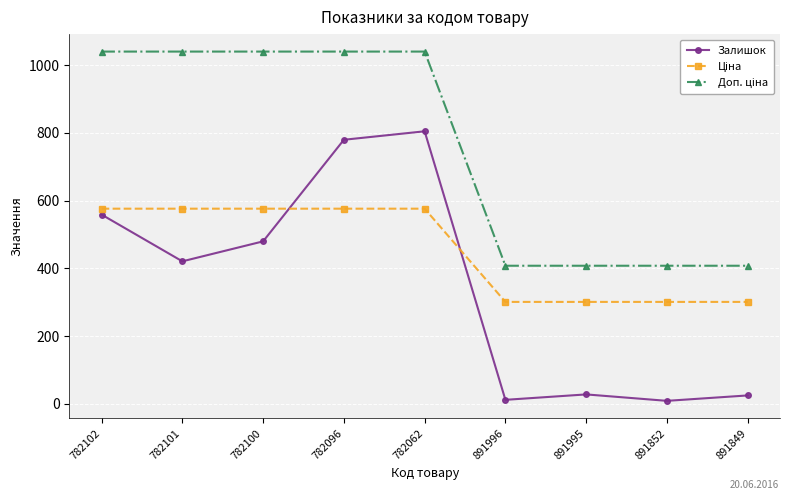

What position from the left is 891995?

7